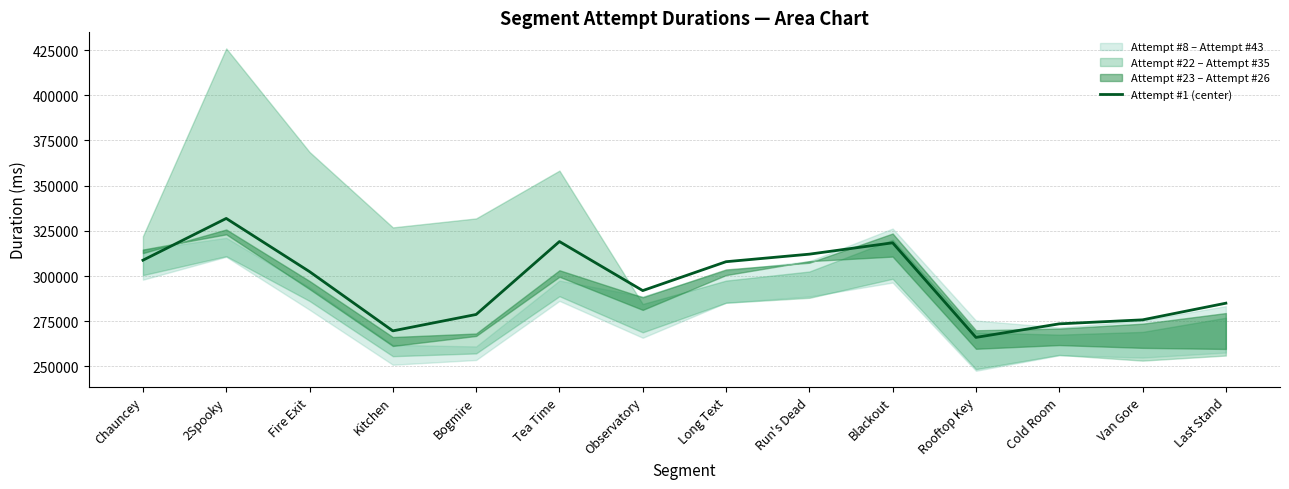

What is the sum of the values at Long Text and Cold Room?

581467.8